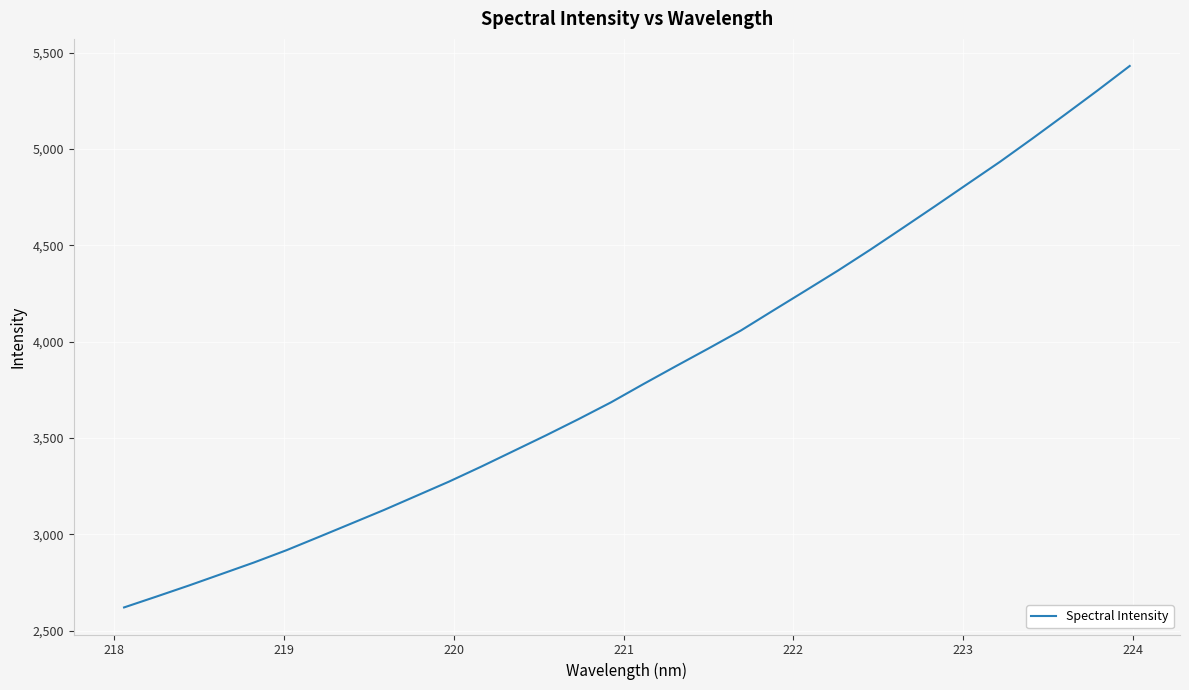

What is the difference between the maximum and minimum values?

2810.4